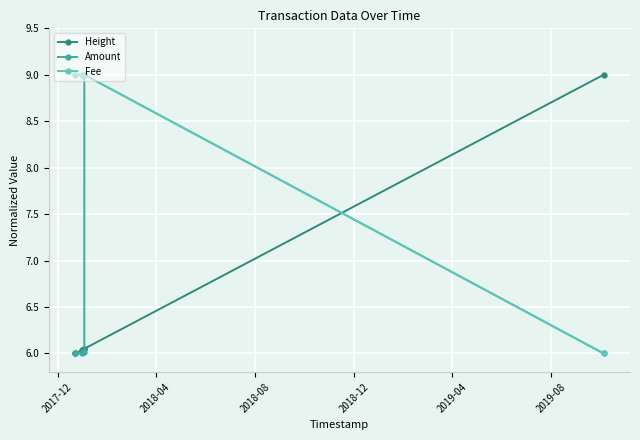

True or false: Height has more than 2 interior local peaks.

False